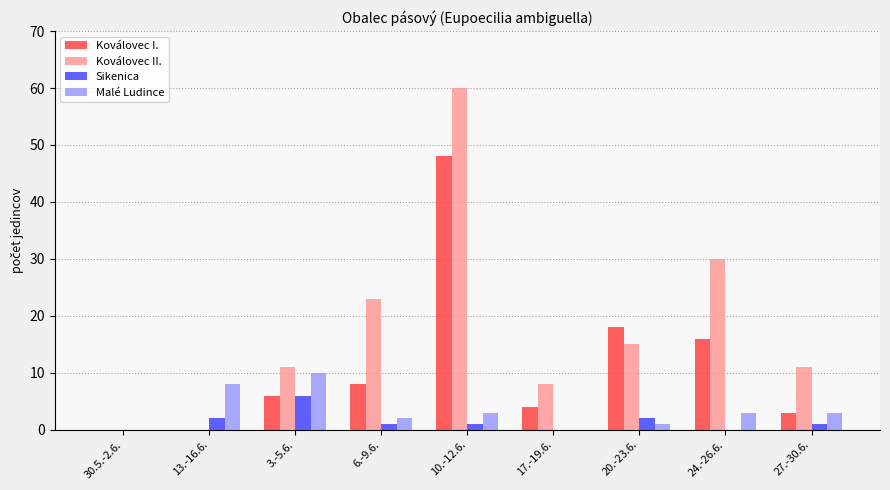

The value of Koválovec II. at 10.-12.6. is 60. True or false?

True